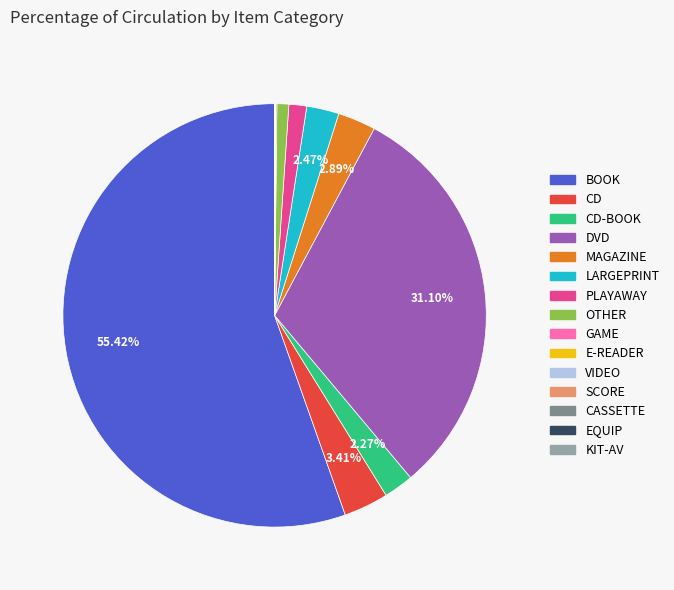

Is there a majority slice in this chart?

Yes